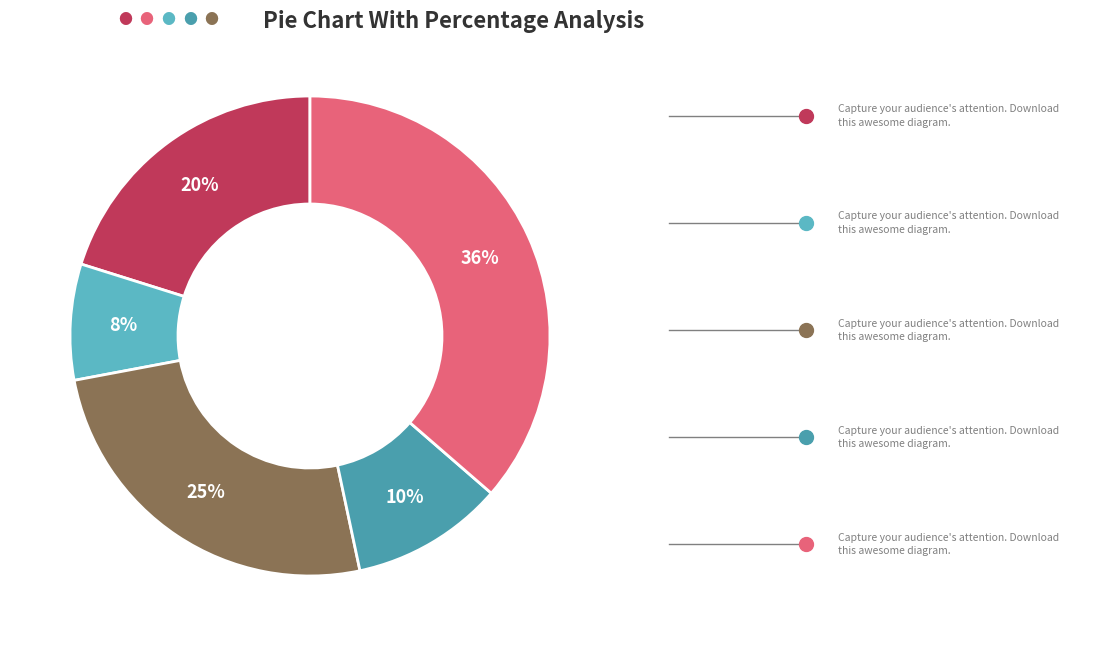

How many slices are in this pie chart?

5